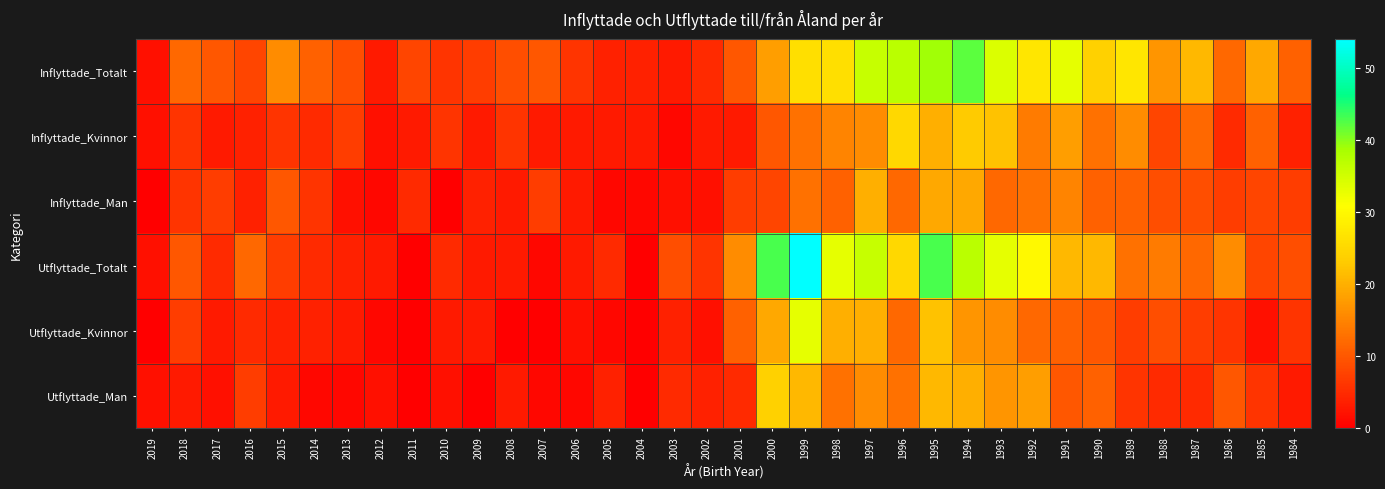

At which category does the chart reach its peak across all series?

1999